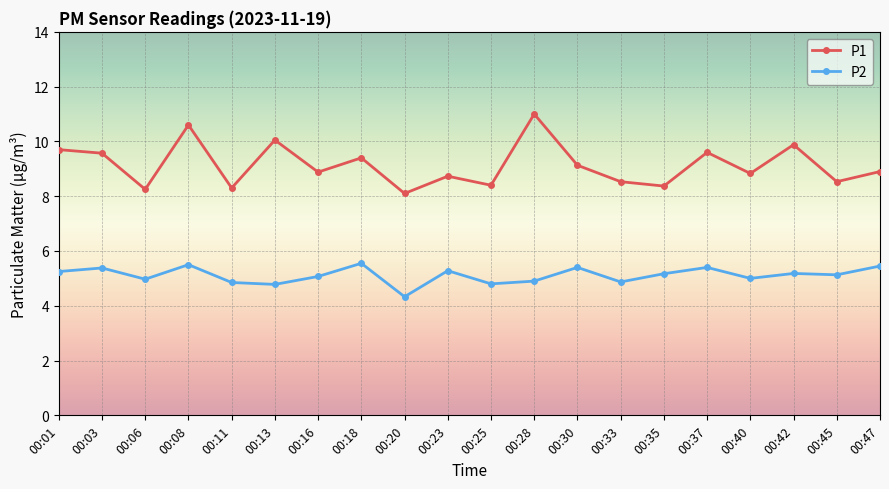

Where is the first local minimum for P1?

00:06